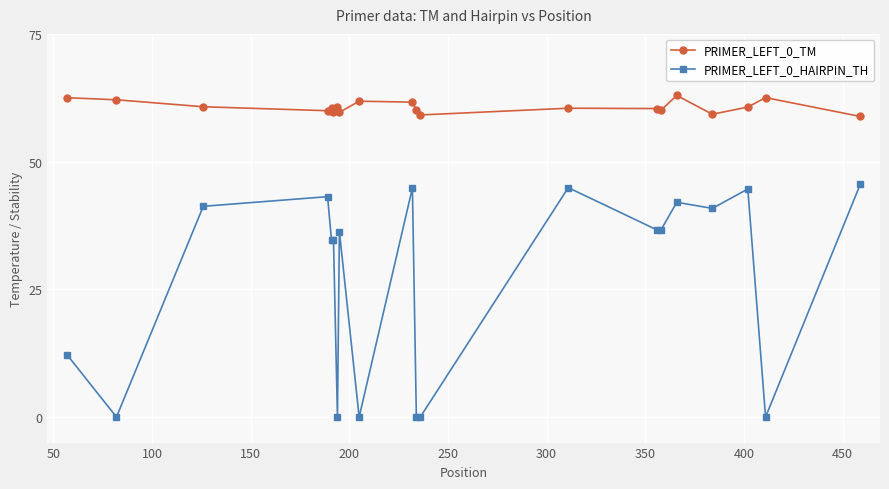

How many lines are shown in the chart?

2